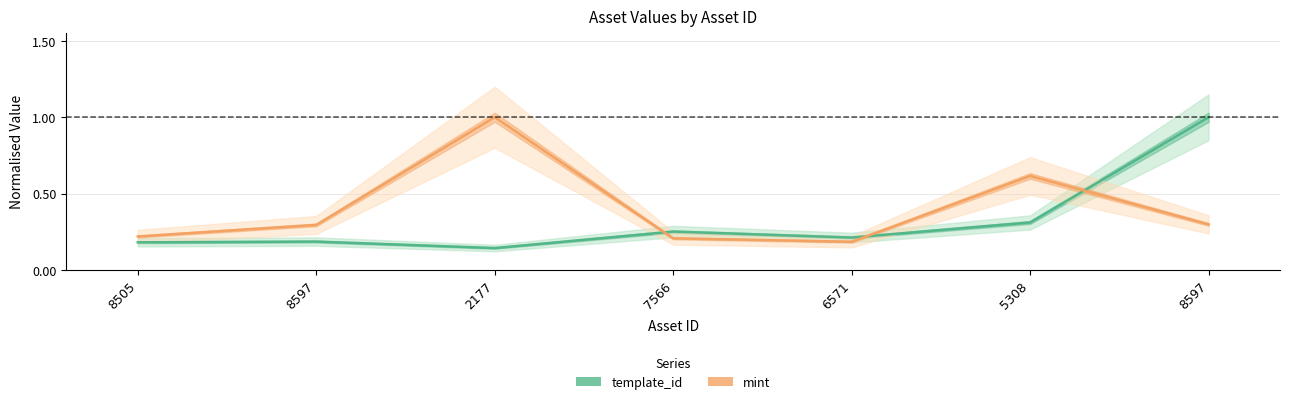

Which label corresponds to the smallest value in the chart?

2177